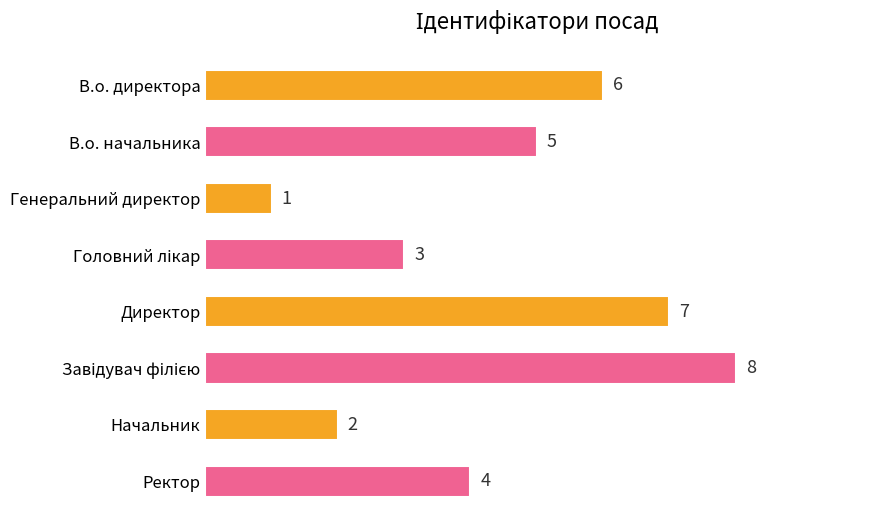

What position from the top is Начальник?

7